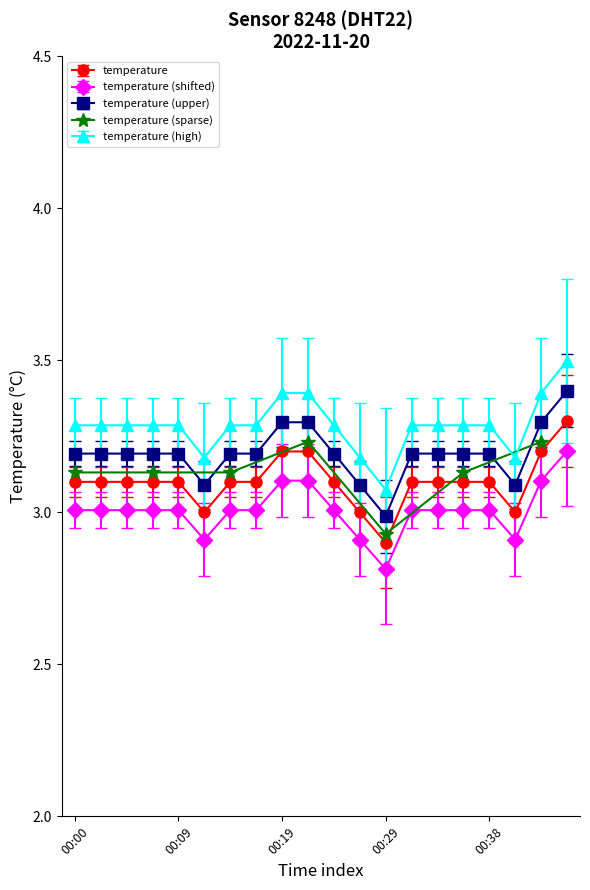

True or false: there are more than 1 points higher than both neighbors.

False